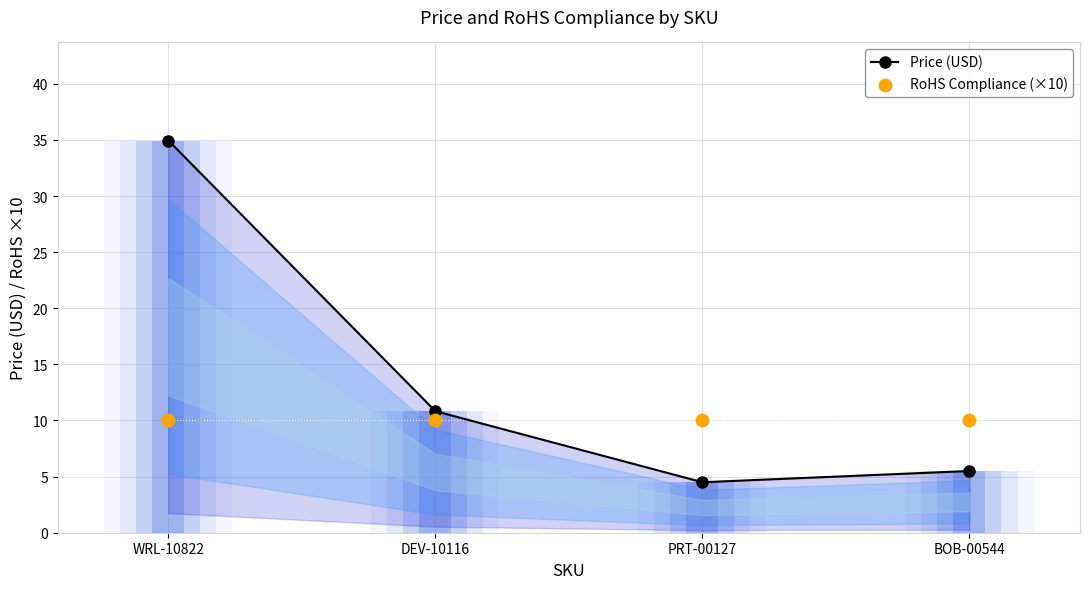

What are all the series names shown in the legend?

Price (USD), RoHS Compliance (×10)